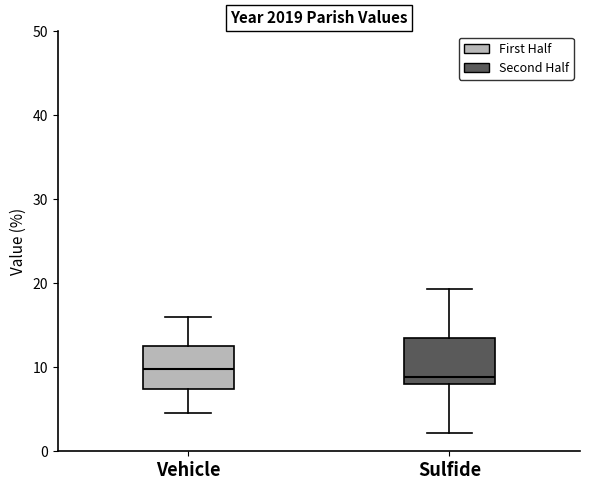

Reading left to right, transcribe this box plot: for each box, give where its median line is, the range the box spans, and where its two whiskers end, as read against the y-axis. The values are not printed on the chart, so give them approximately, as read against the axis.

Vehicle: median 10, box 7 to 13, whiskers 5 to 16
Sulfide: median 9, box 8 to 14, whiskers 2 to 19